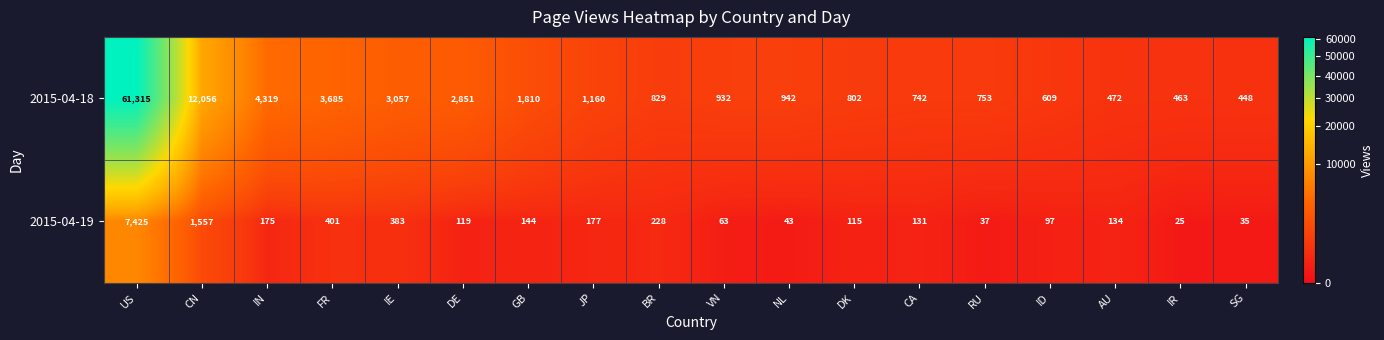

Rank the series at DE from lowest to highest value.

2015-04-19, 2015-04-18